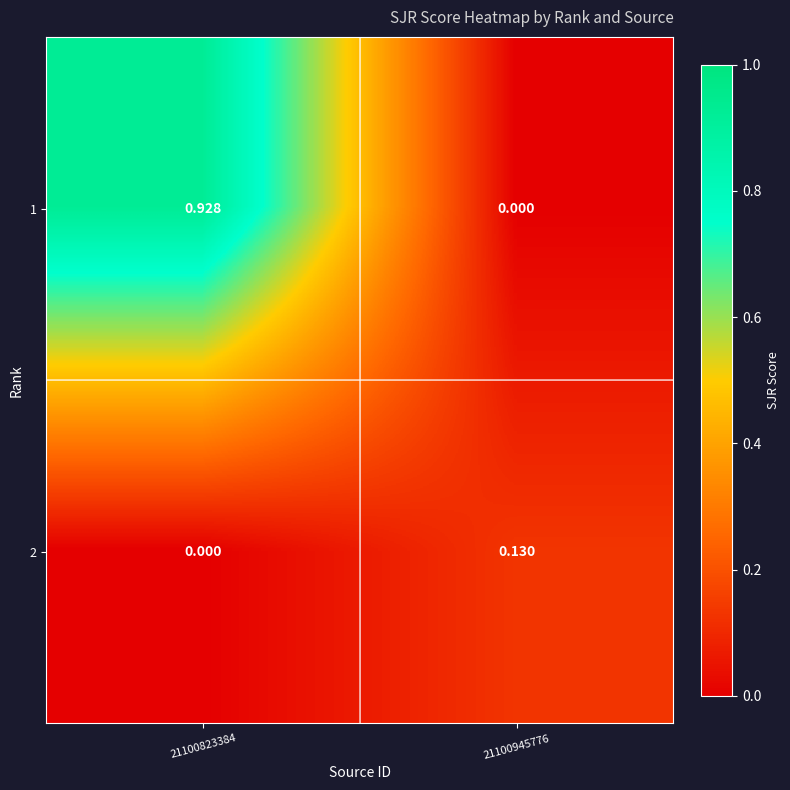

Is the value of 2 at 21100823384 greater than the value of 1 at 21100823384?

No